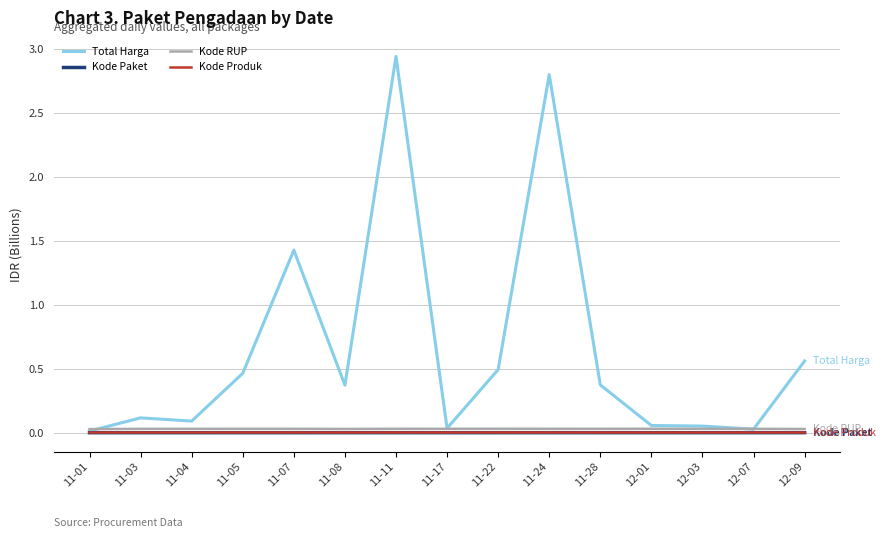

In Kode Paket, how many points are higher than both neighbors (excluding endpoints)?

3